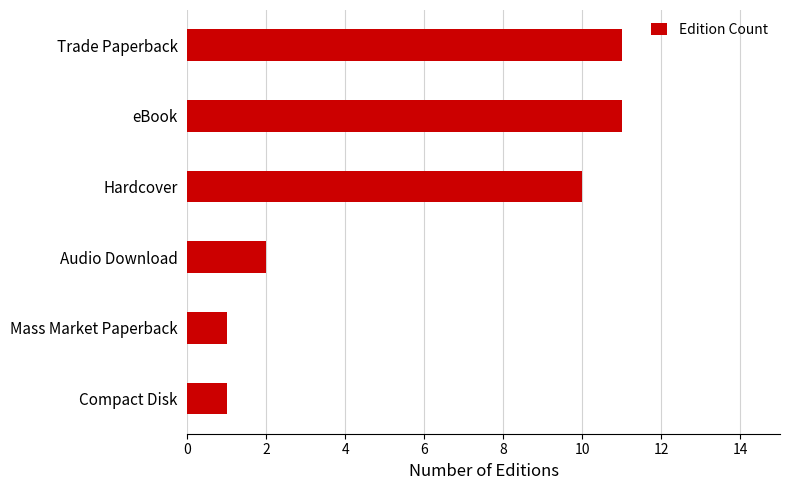

How many values are between 1 and 11?

6